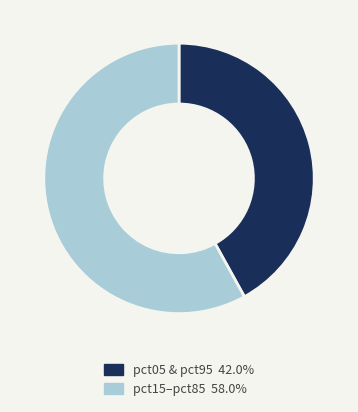

Is there a majority slice in this chart?

Yes